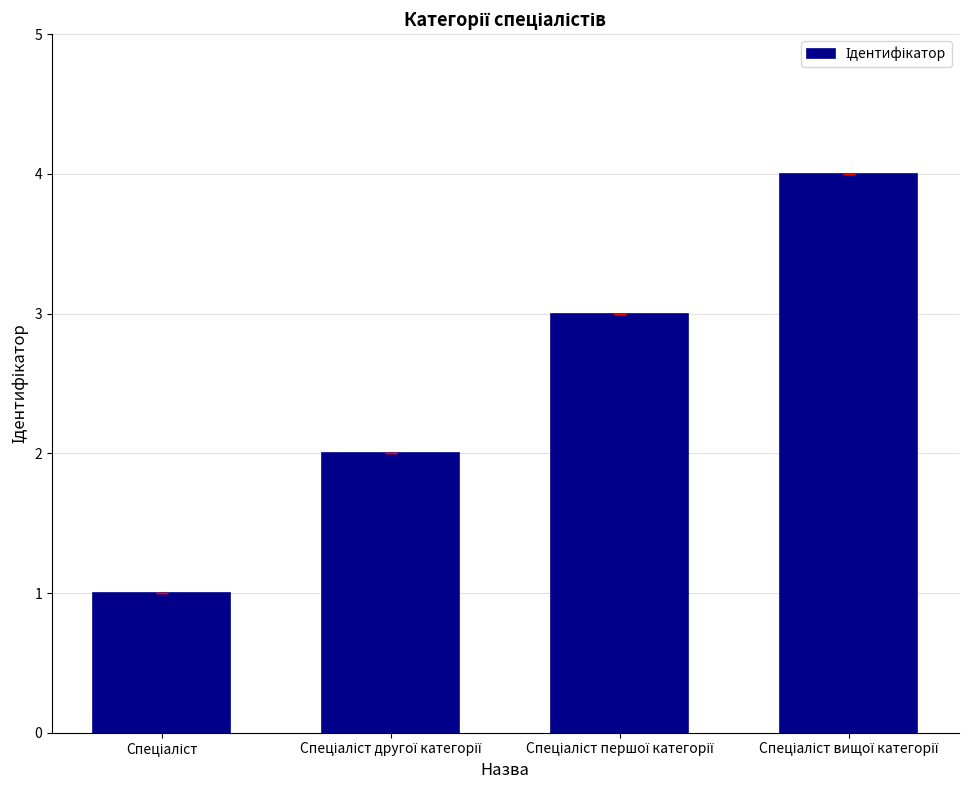

What is the sum of all values?

10